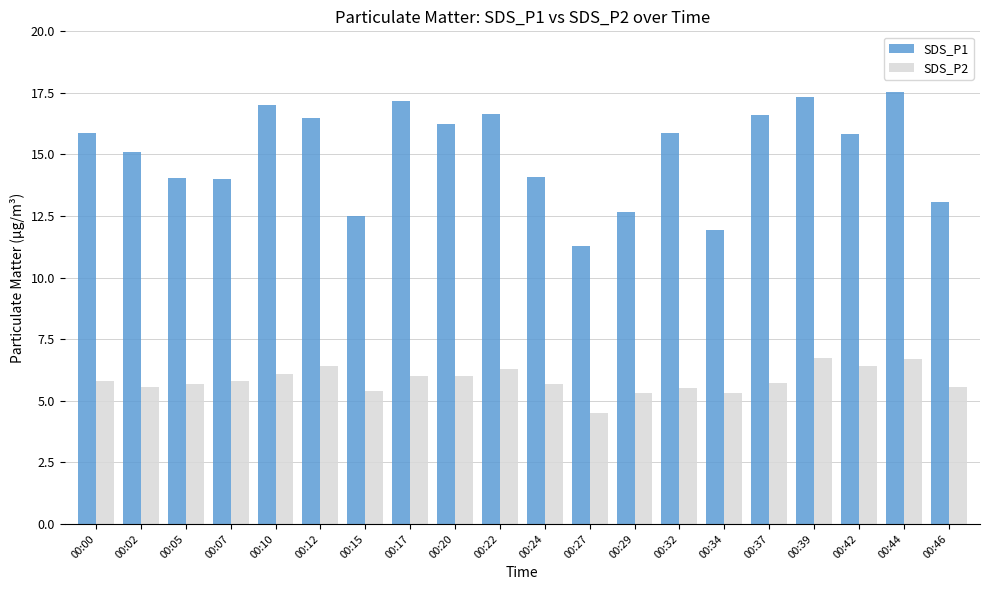

What is the difference between the highest and lowest values at 00:34?

6.6